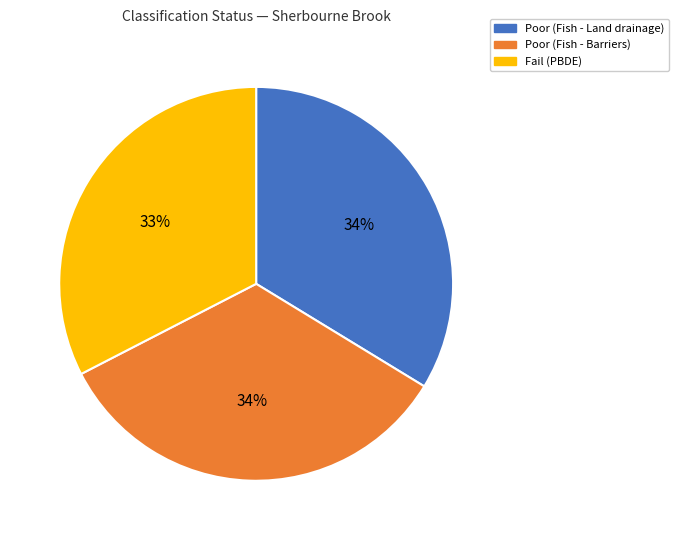

How many segments does this pie chart have?

3